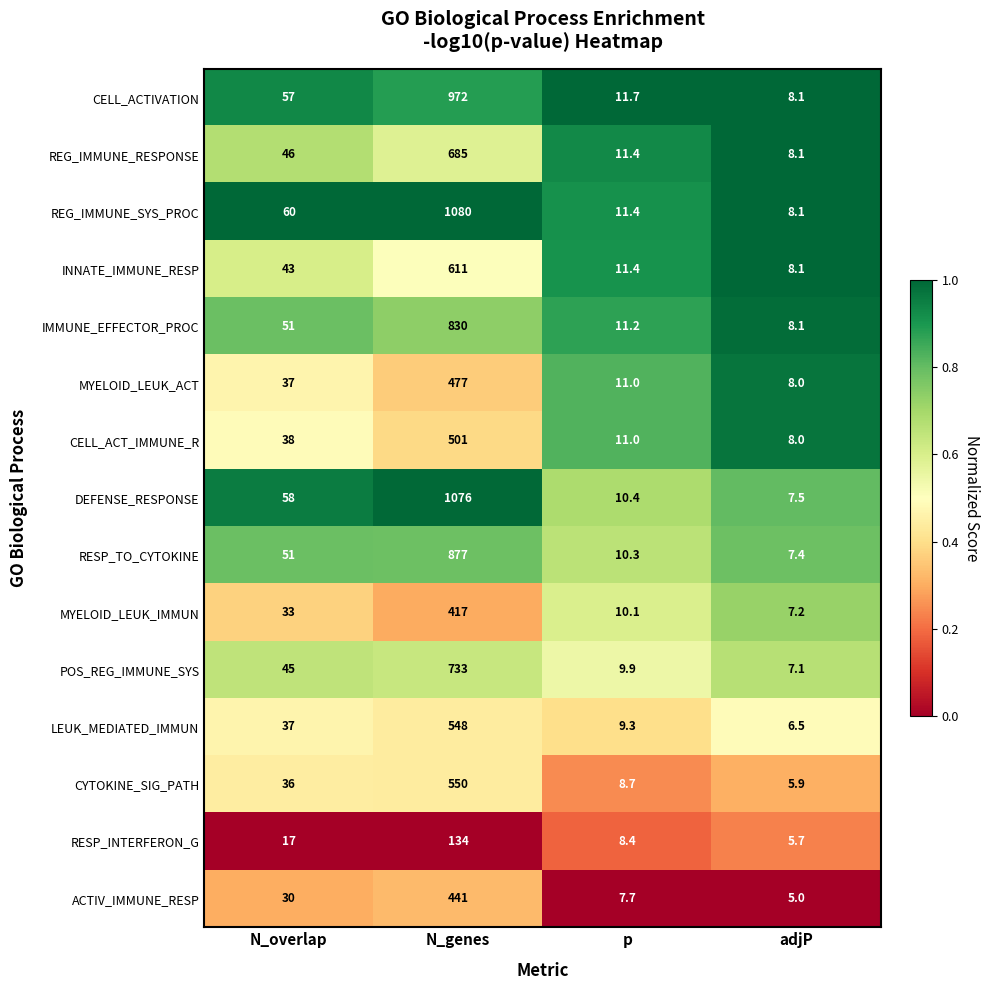

What is the greatest value displayed?

1080.0